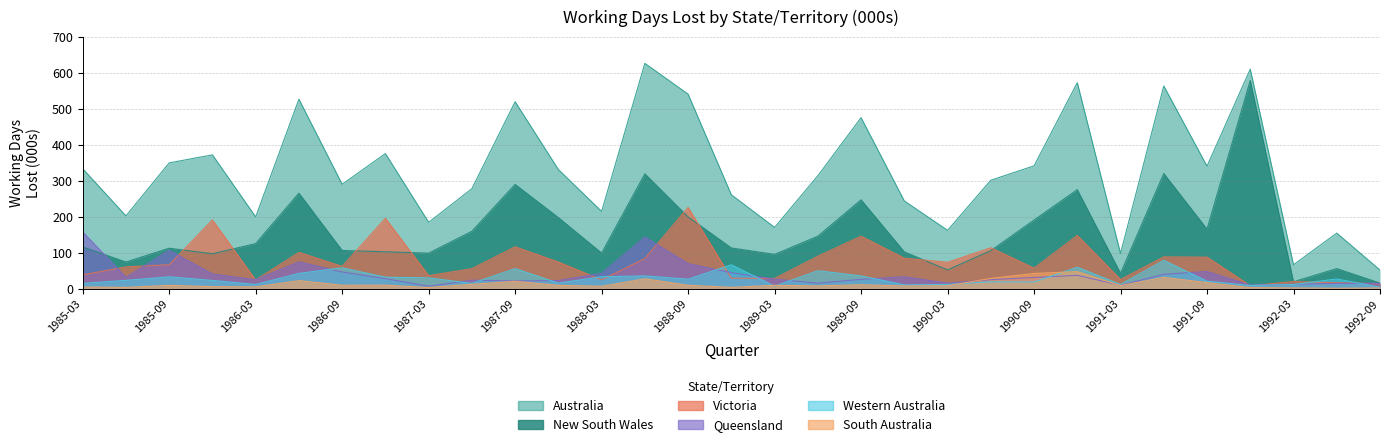

What are all the series names shown in the legend?

Australia, New South Wales, Victoria, Queensland, Western Australia, South Australia